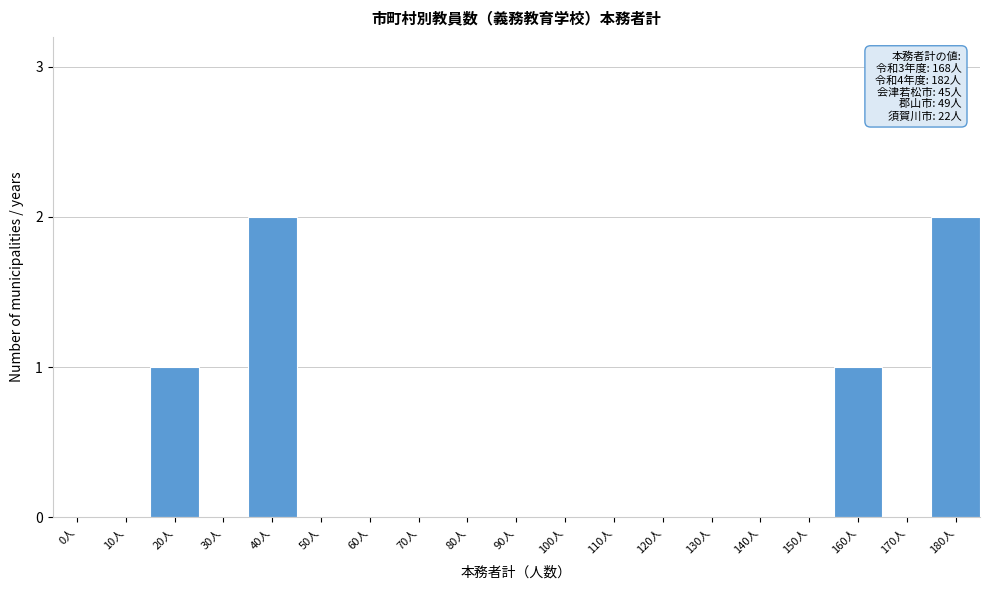

Reading right to left, transcribe all the data shown in this chart.

180人=2	170人=0	160人=1	150人=0	140人=0	130人=0	120人=0	110人=0	100人=0	90人=0	80人=0	70人=0	60人=0	50人=0	40人=2	30人=0	20人=1	10人=0	0人=0